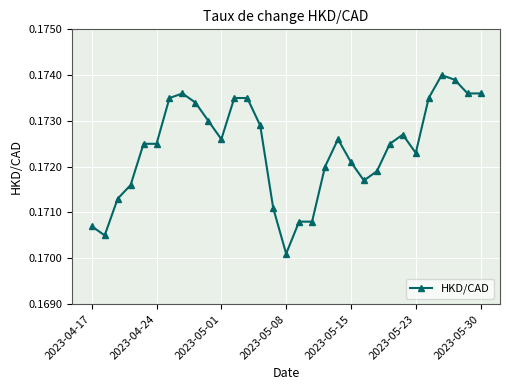

True or false: there are more than 0 points higher than both neighbors.

True